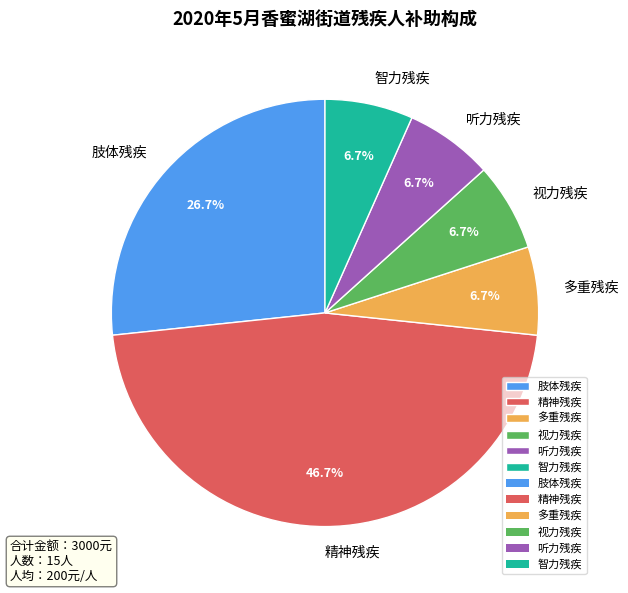

What percentage is NOT represented by 智力残疾?

93.3%